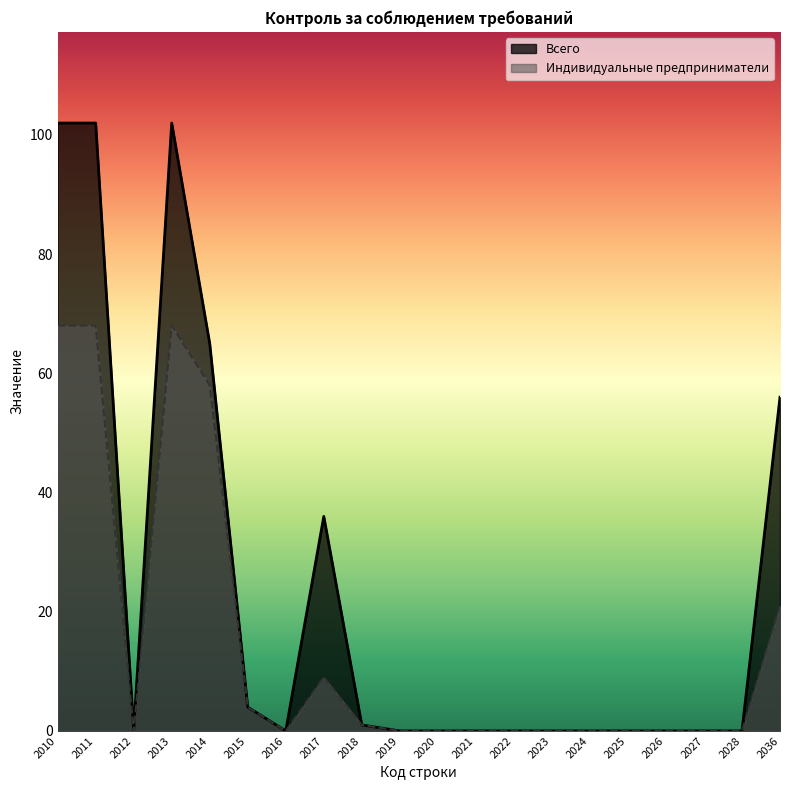

How many data points in Индивидуальные предприниматели are above 0?

8